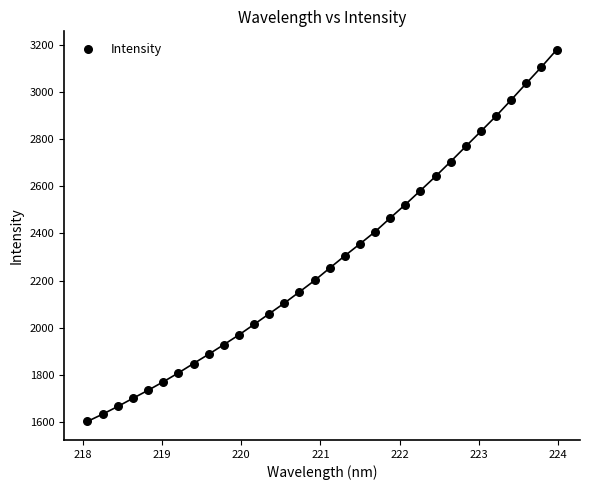

What is the range of Y values (max minus min)?

1574.3